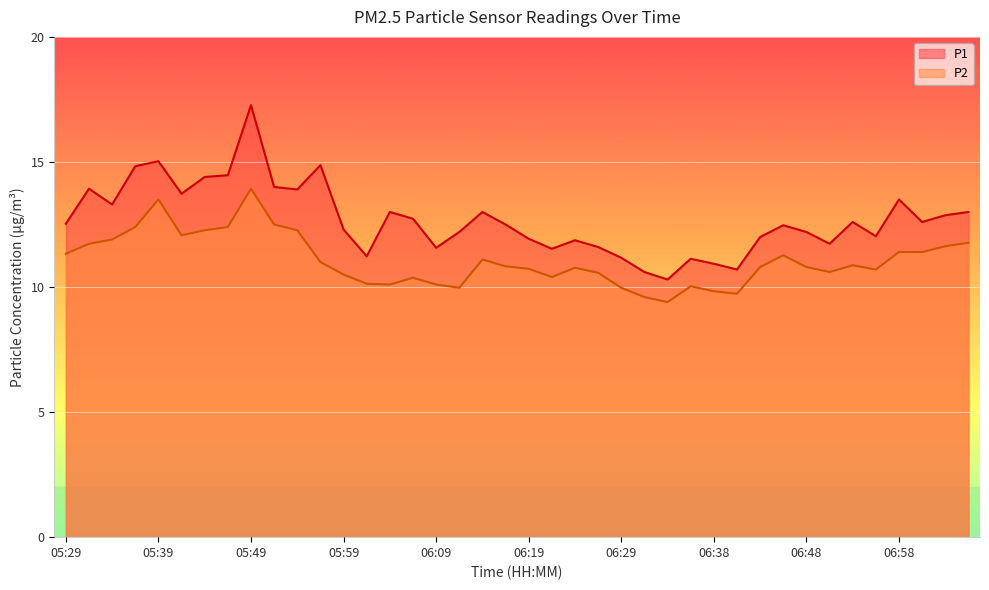

At which label does P2 reach its peak?

05:49